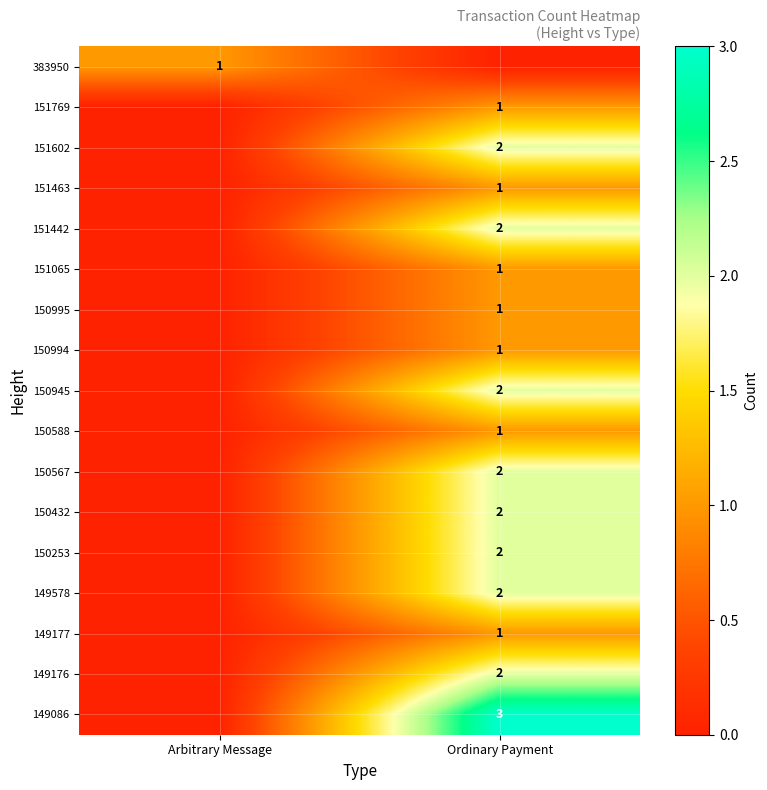

The value of 149177 at Ordinary Payment is 1. True or false?

True